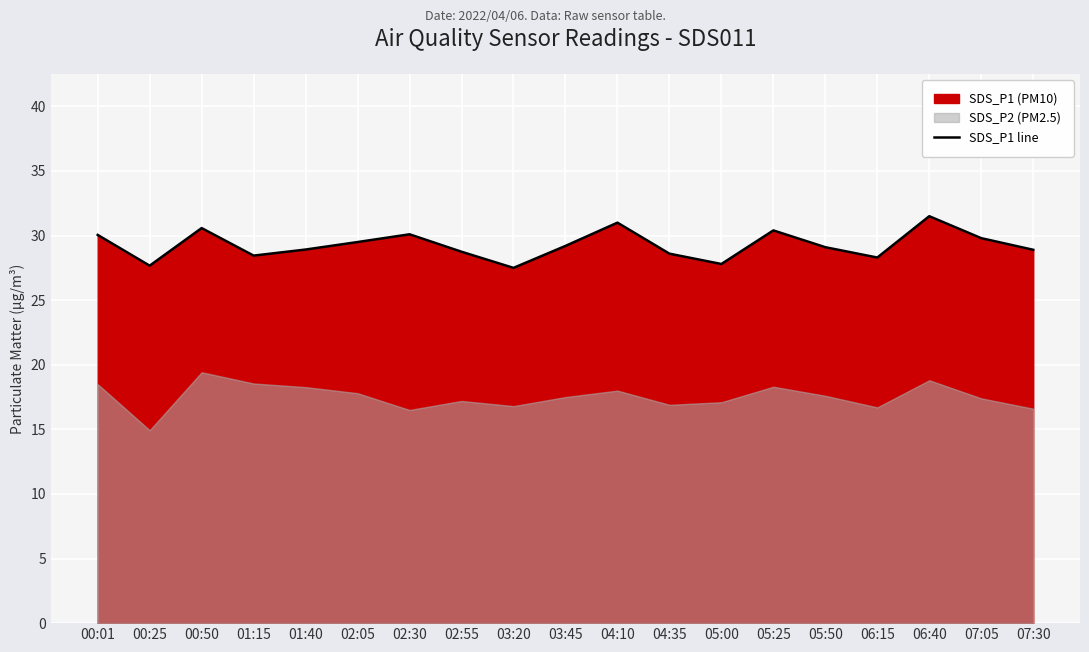

Where is the first local maximum?

00:50